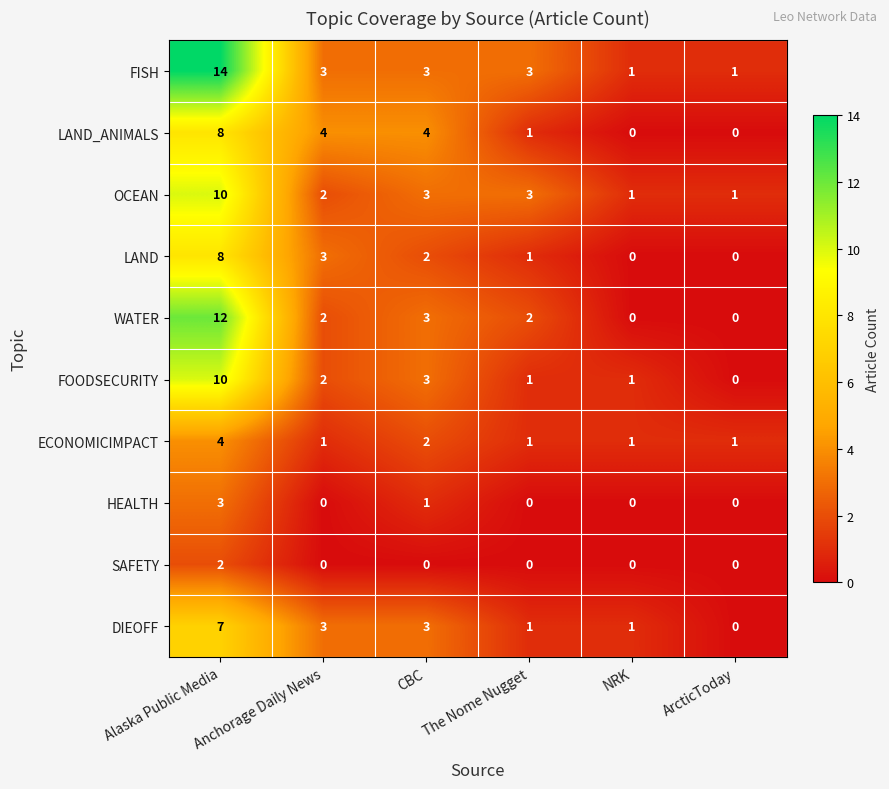

What is the maximum value shown in the chart?

14